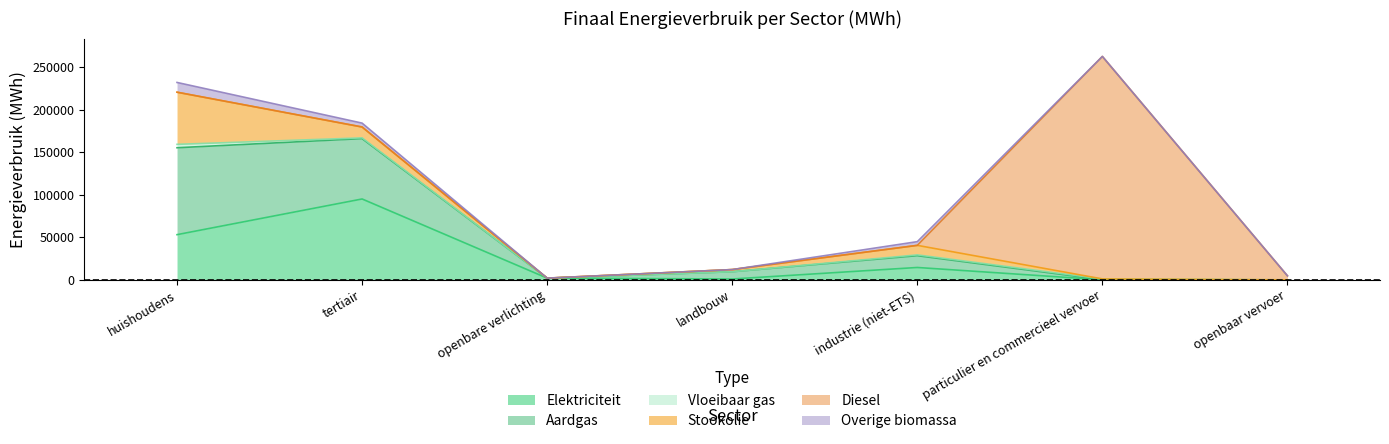

Does the chart have visible grid lines?

No